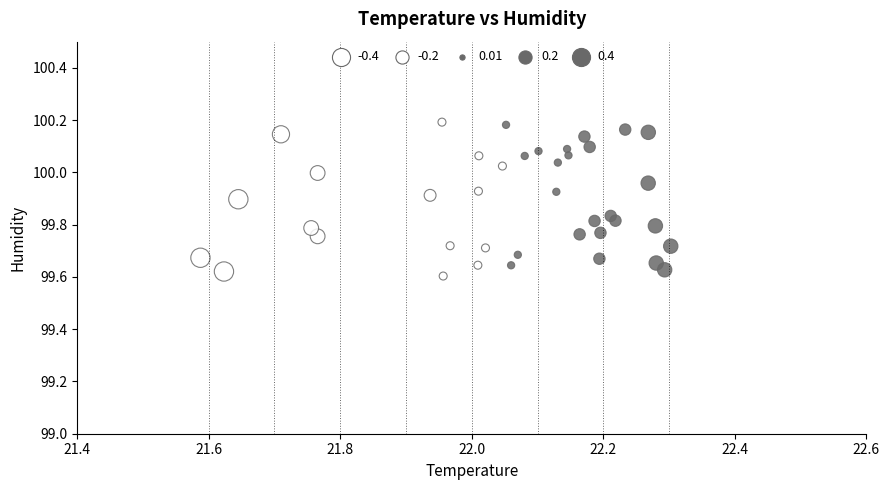

What is the range of Y values (max minus min)?

0.6